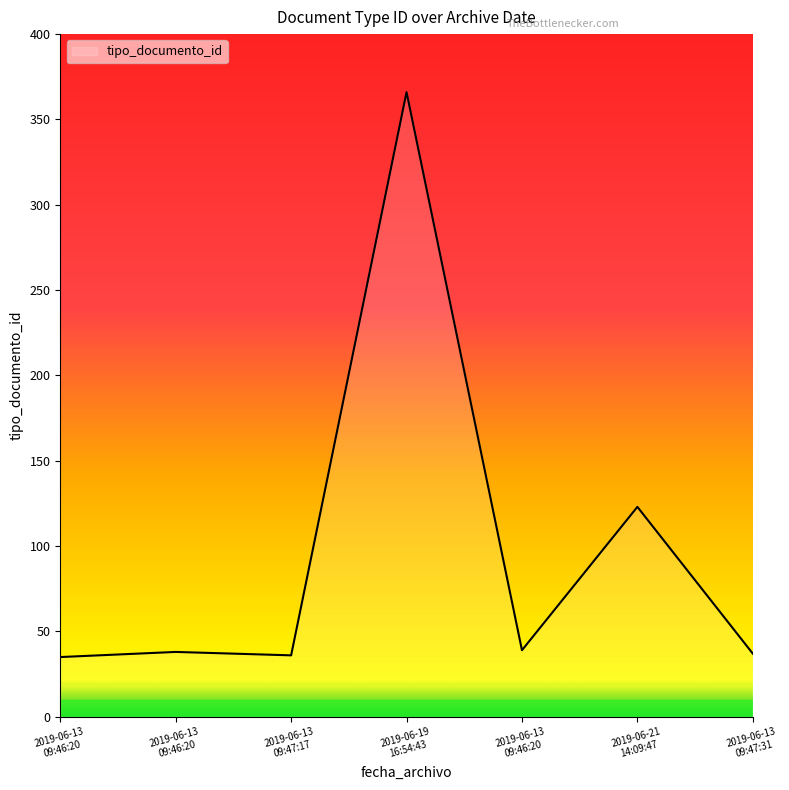

Where does the data first go above 38?

2019-06-19 16:54:43